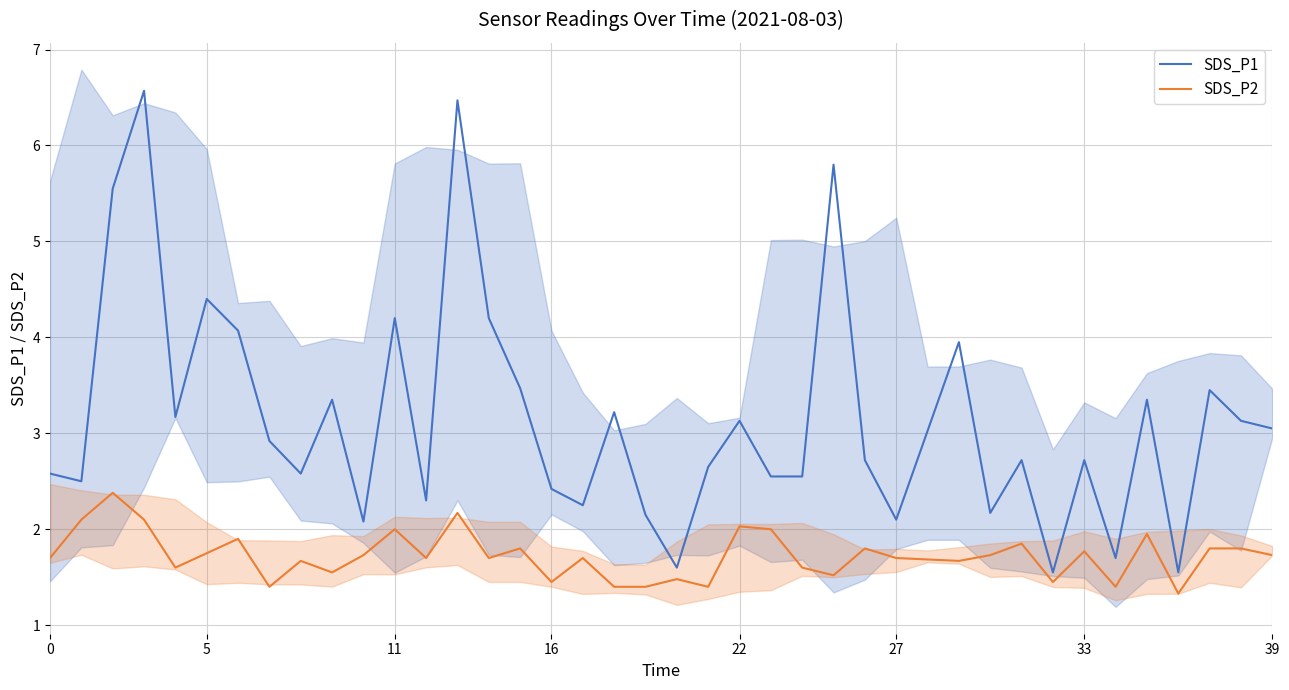

True or false: SDS_P1 and SDS_P2 intersect in this chart.

False